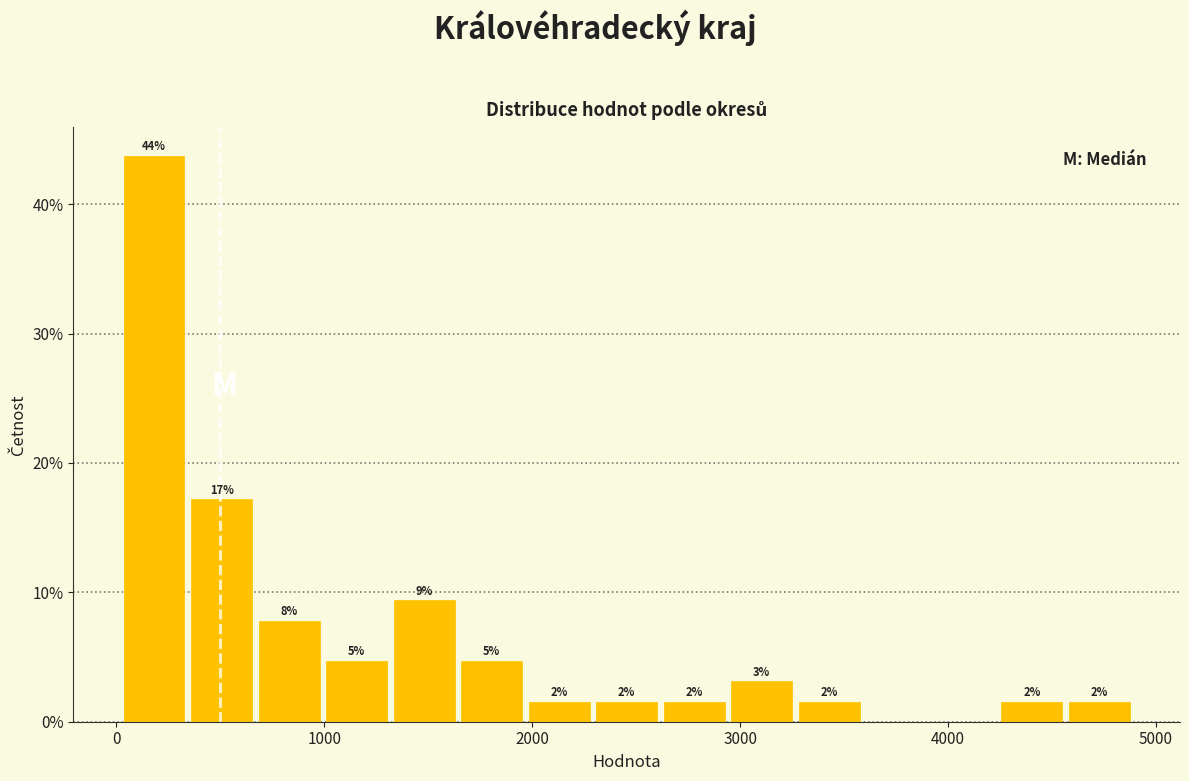

Read against the x-axis, roughly where is the centre of the tallest bar?

200